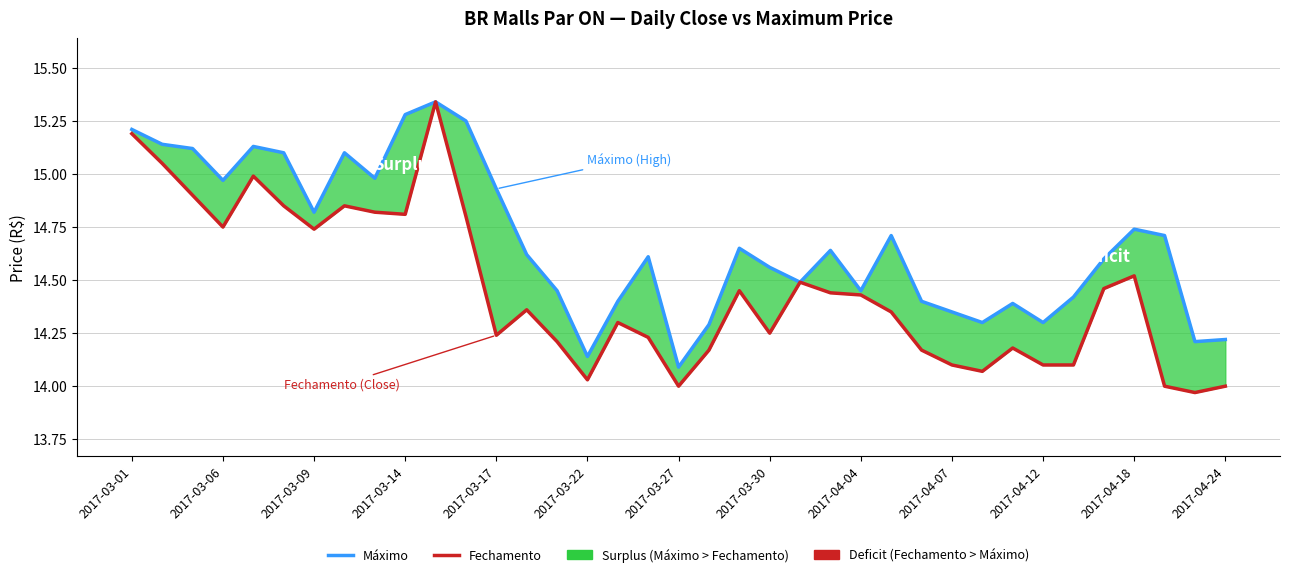

In Fechamento, how many points are lower than both neighbors (excluding endpoints)?

9